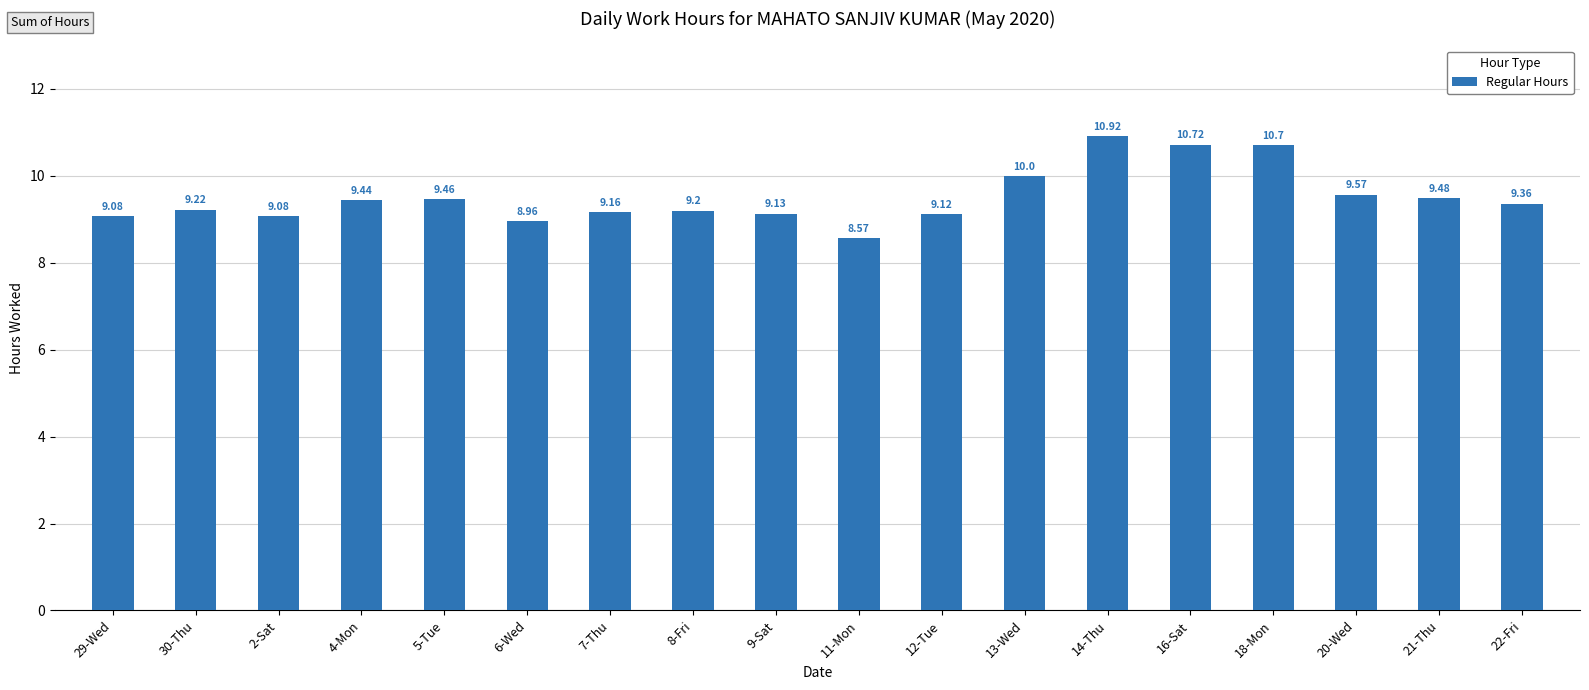

What is the value of the 9th bar from the left?

9.1